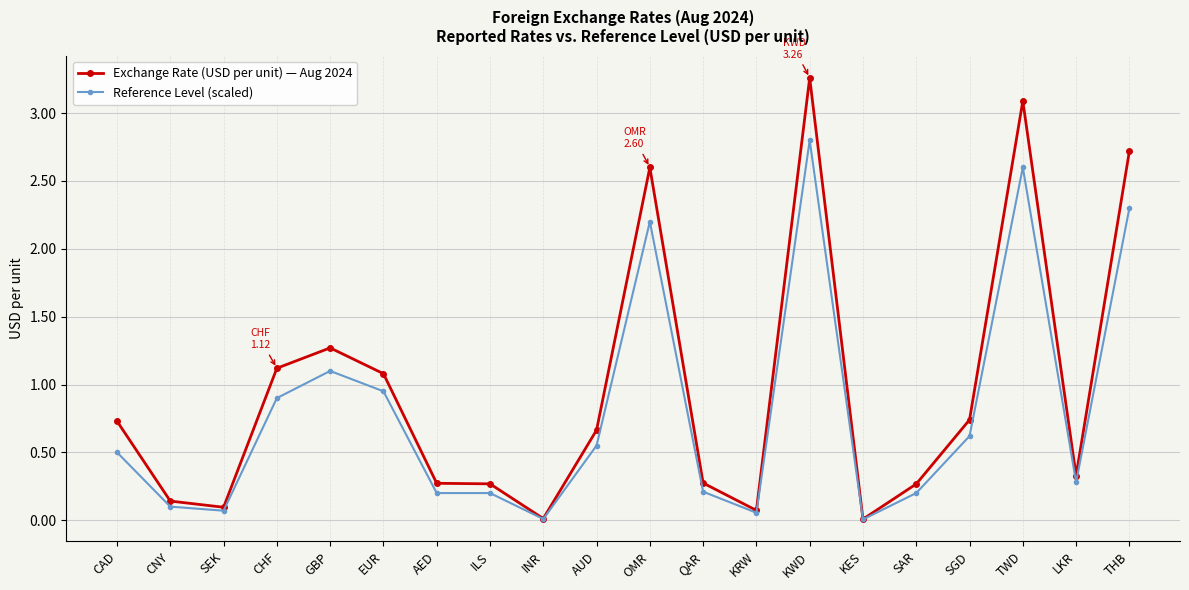

What is the maximum value for Reference Level (scaled)?

2.8